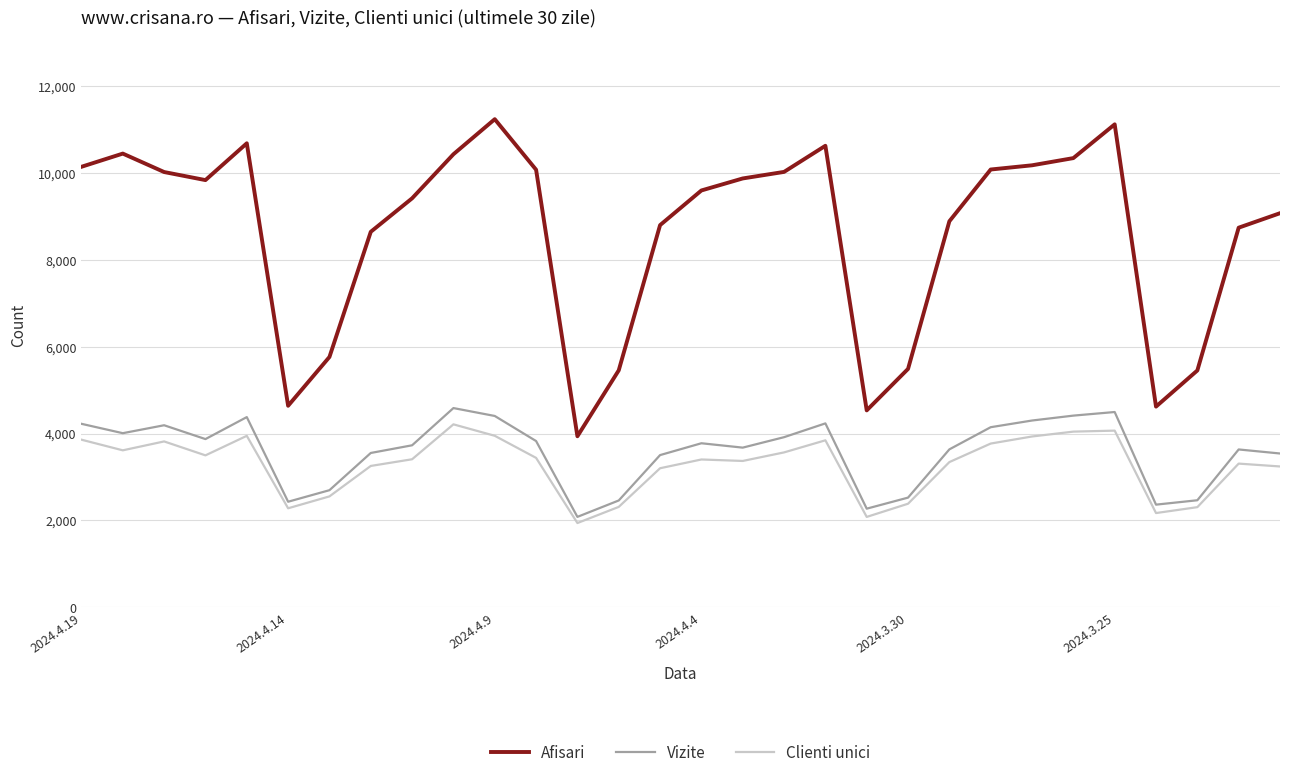

List the series in order of their peak value, highest first.

Afisari, Vizite, Clienti unici